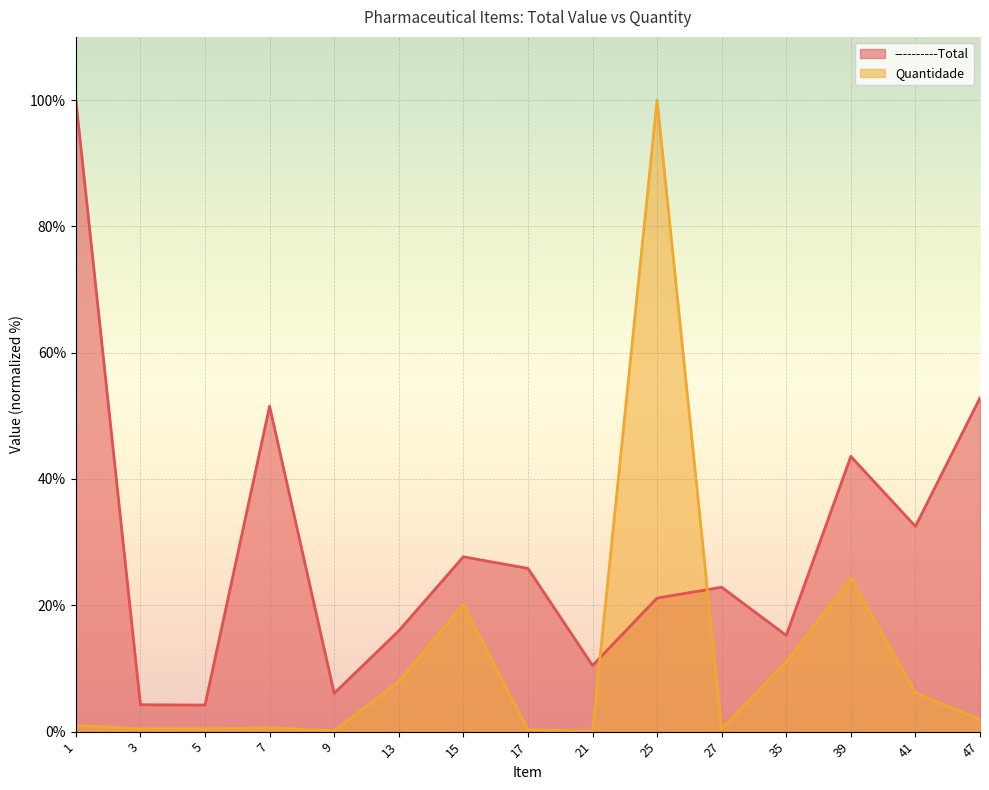

What is the value of the Quantidade point at the 11th from the left?

0.4